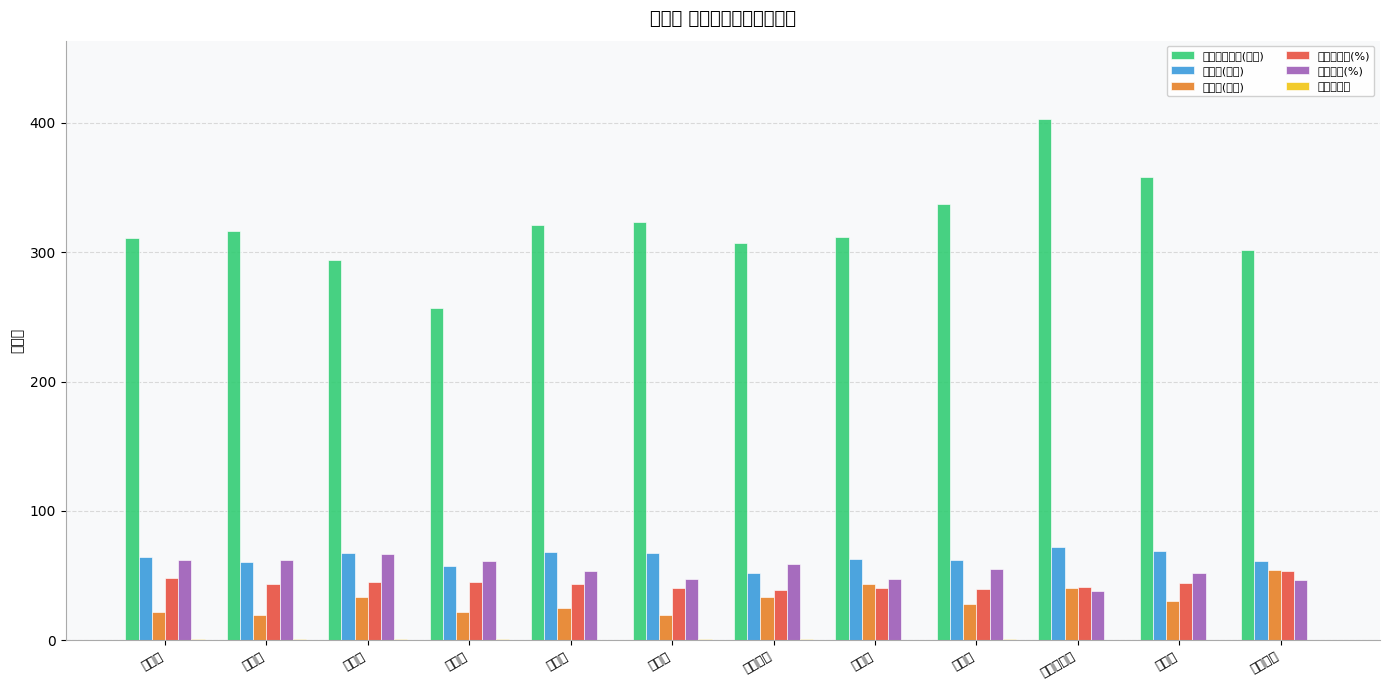

How many bars are there in total?

72